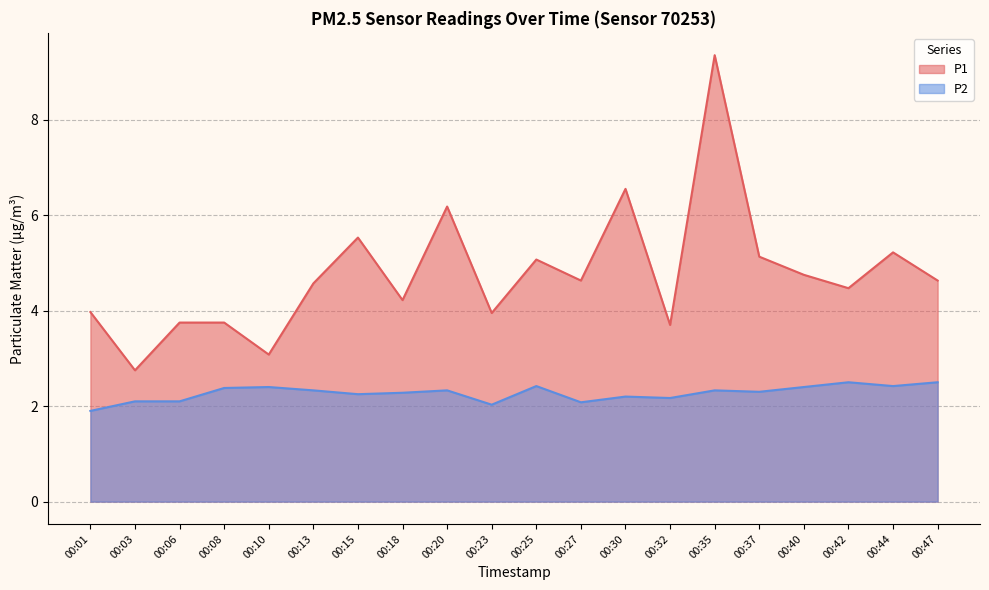

What is the difference between the maximum and minimum values in the P1 series?

6.6